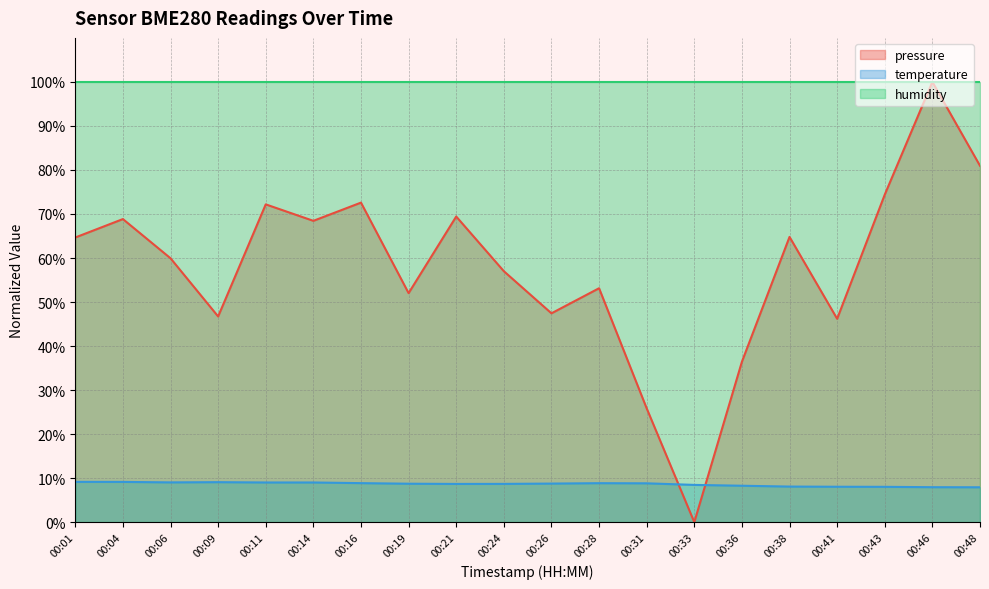

True or false: temperature has a value of 9.1 at 00:09.

True